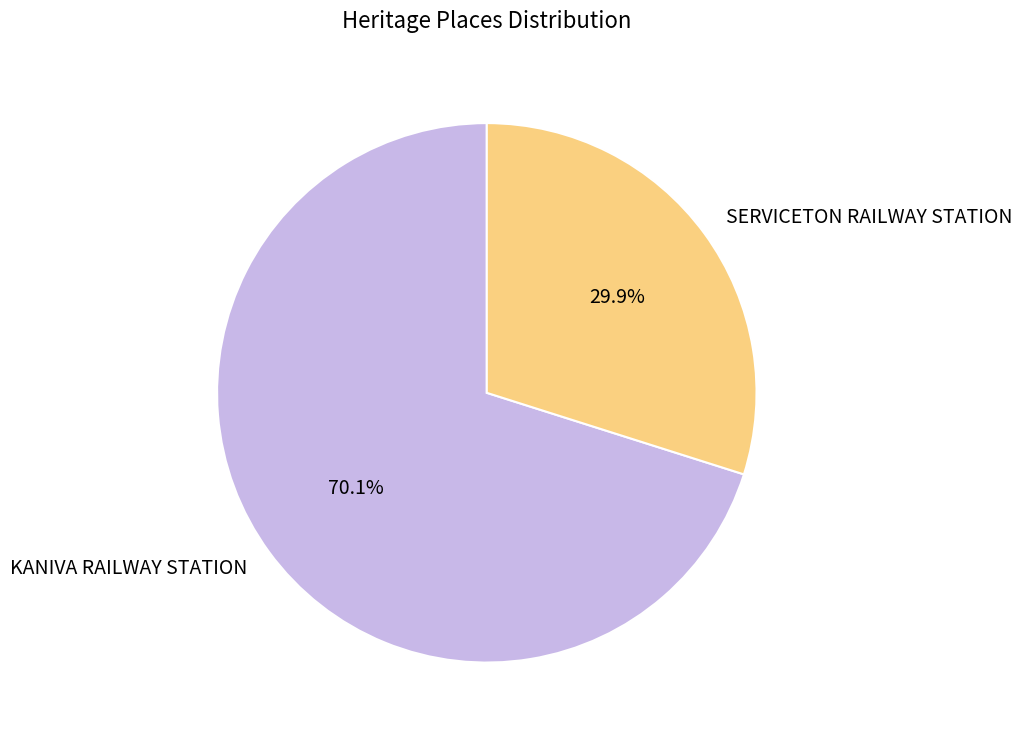

To the nearest percent, what is the difference between the largest and smallest slice percentages?

40%